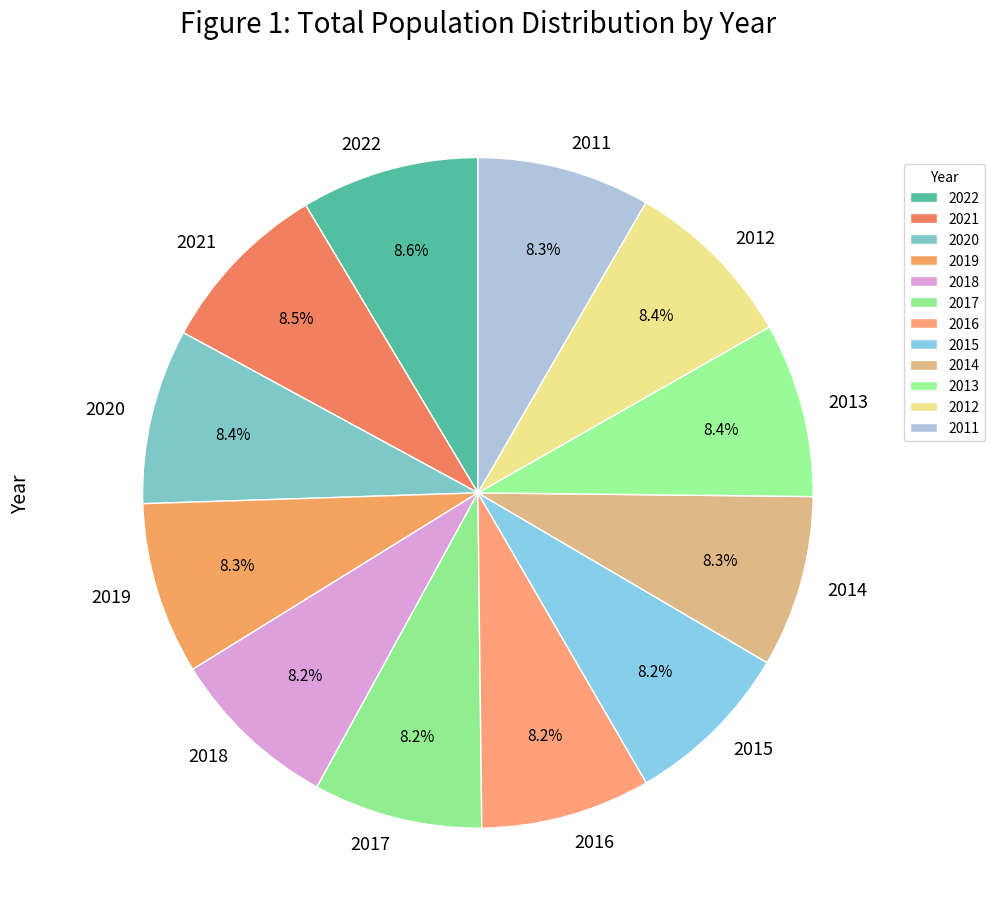

What percentage is NOT represented by 2019?

91.7%